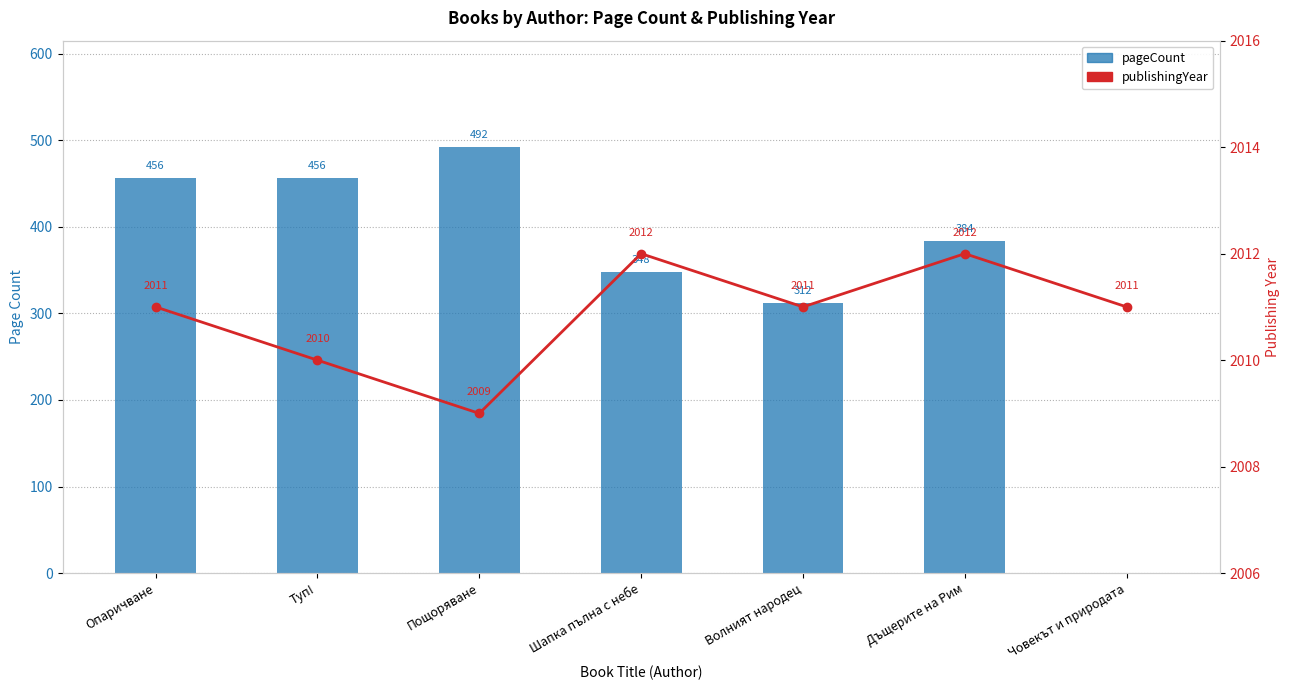

What is the label of the 1st bar from the right?

Човекът и природата